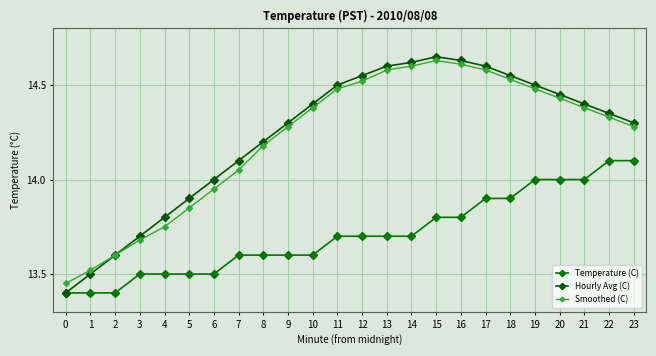

Where is Hourly Avg (C) nearest to the value 14?

6